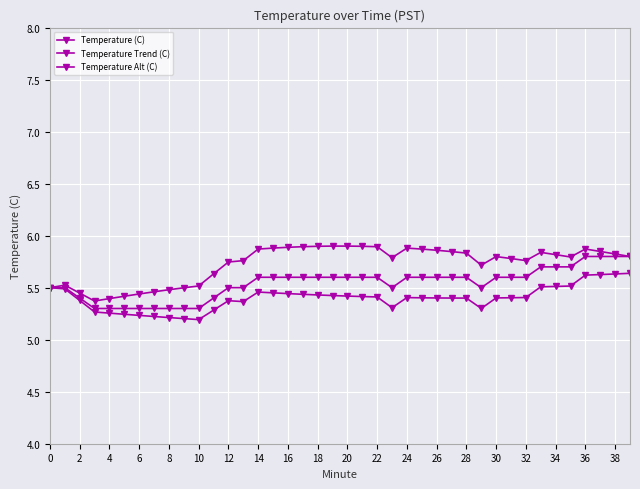

True or false: Temperature Alt (C) and Temperature Trend (C) intersect in this chart.

False